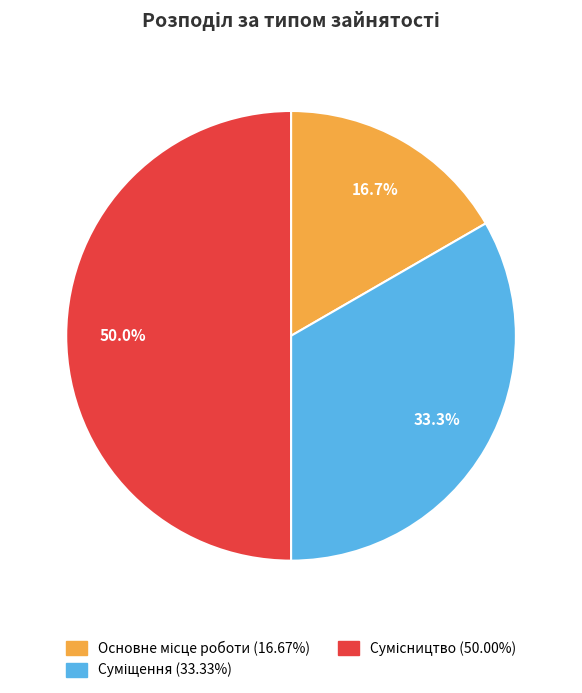

How many segments does this pie chart have?

3